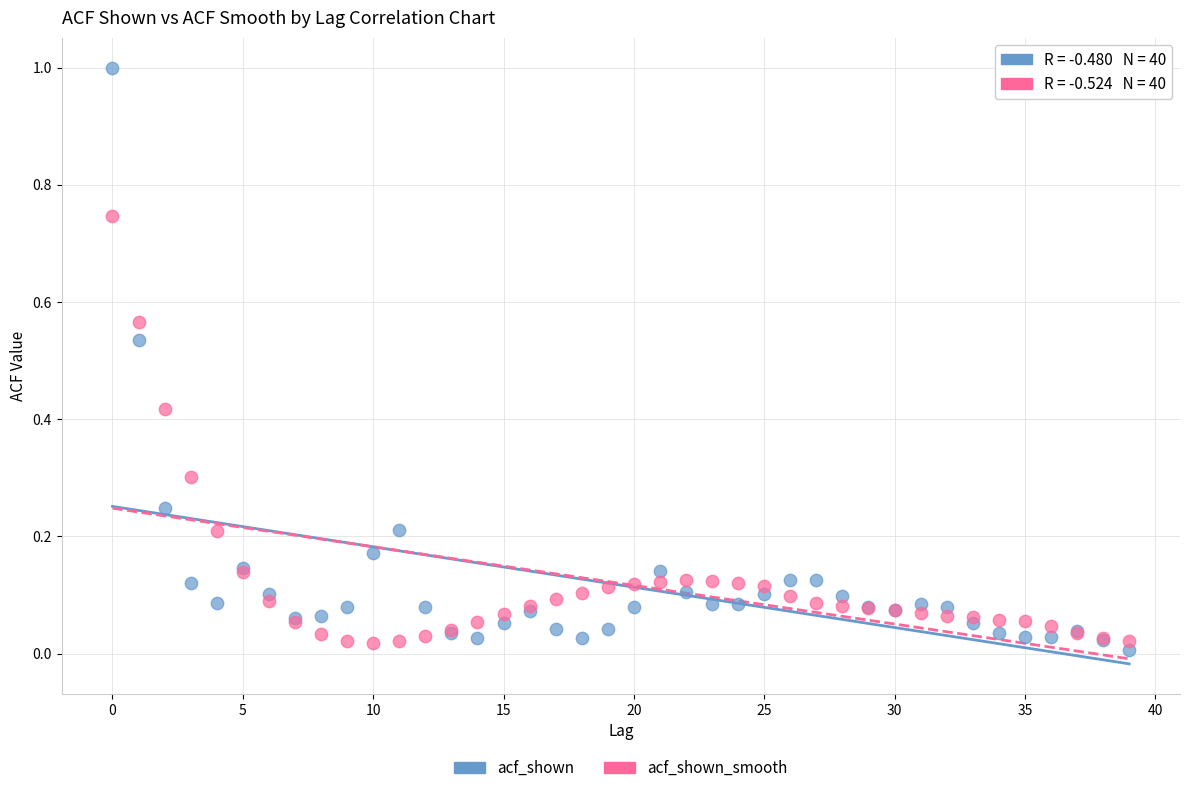

Which series contains the lowest Y value?

acf_shown